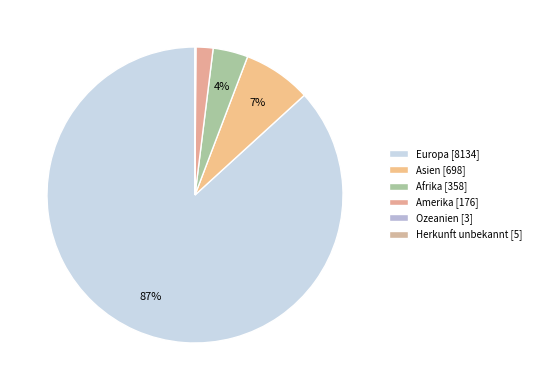

What is the smallest slice in the pie chart?

Ozeanien